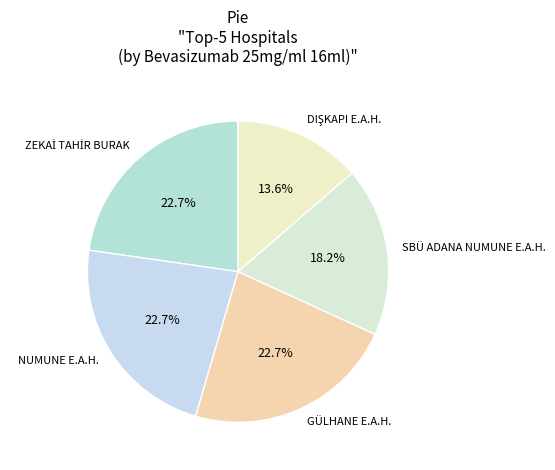

Is there any slice that represents more than half of the pie?

No